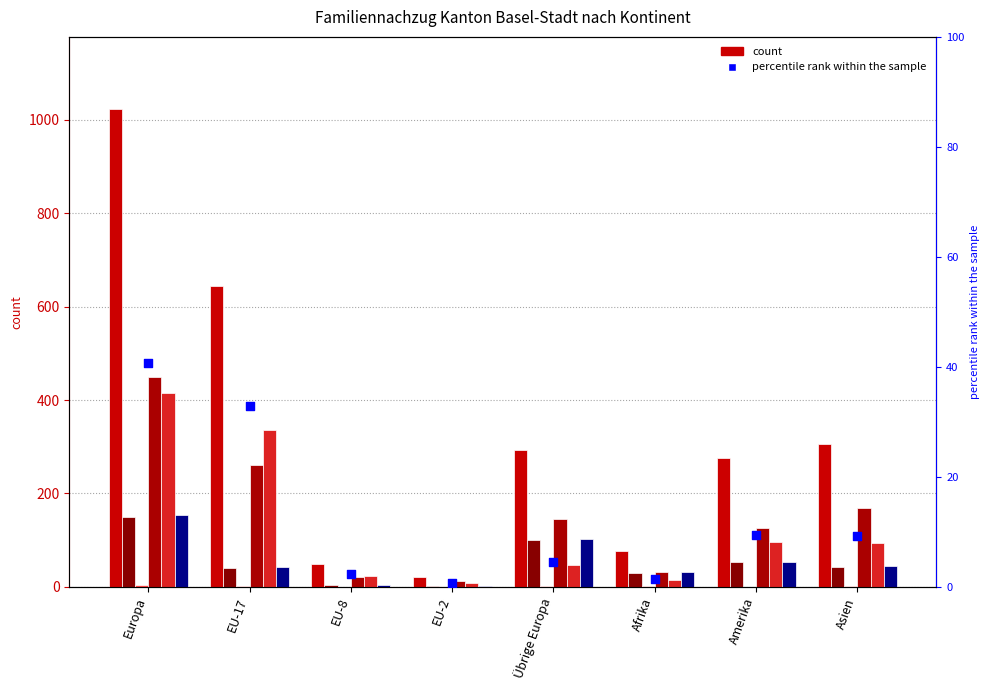

At which category is the sum across all series the highest?

Europa